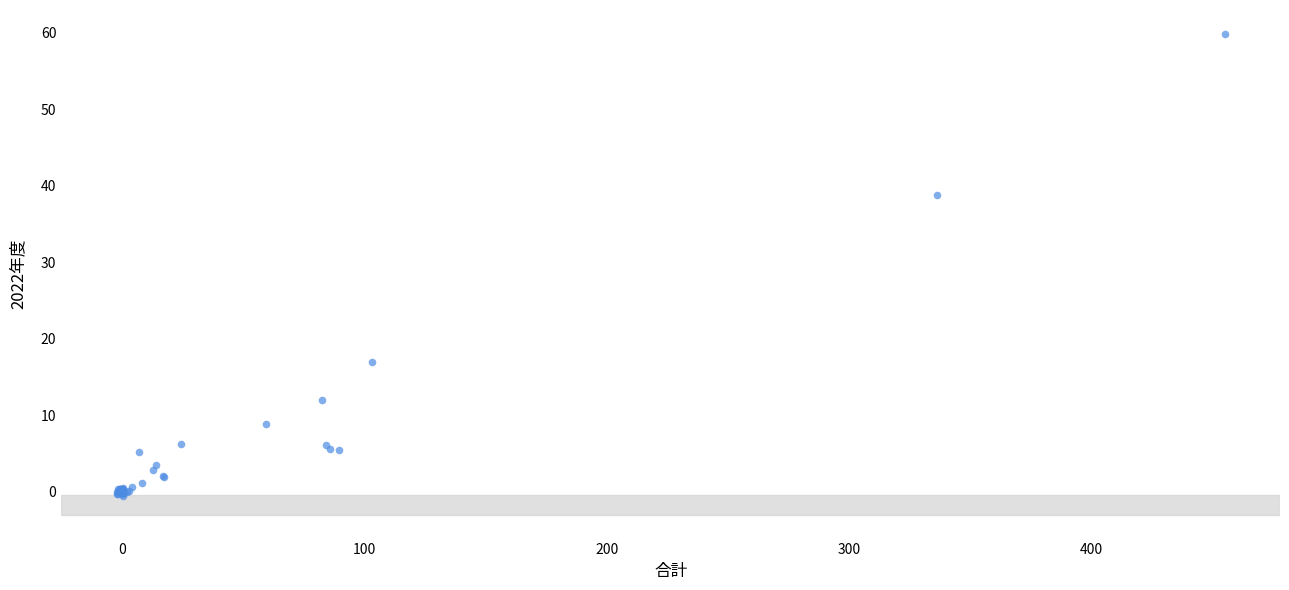

What Y value in the scatter plot is closest to 29?

38.8